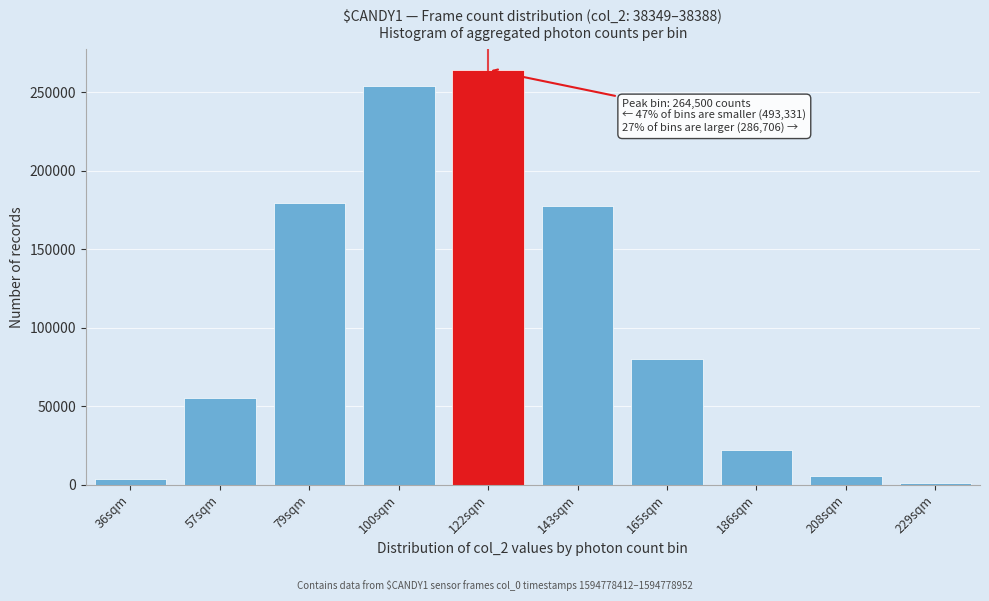

Reading left to right, extract all data points from this chart.

3992	55620	179459	254260	264500	177626	79991	22416	5740	933